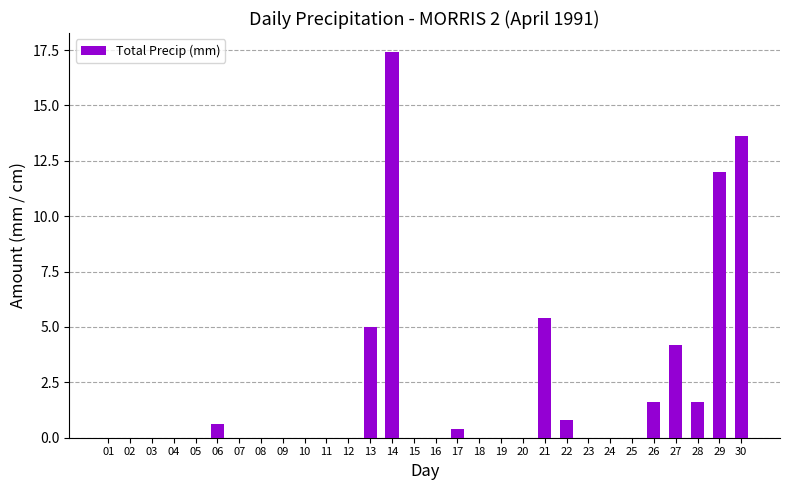

Does the chart contain stacked bars?

No